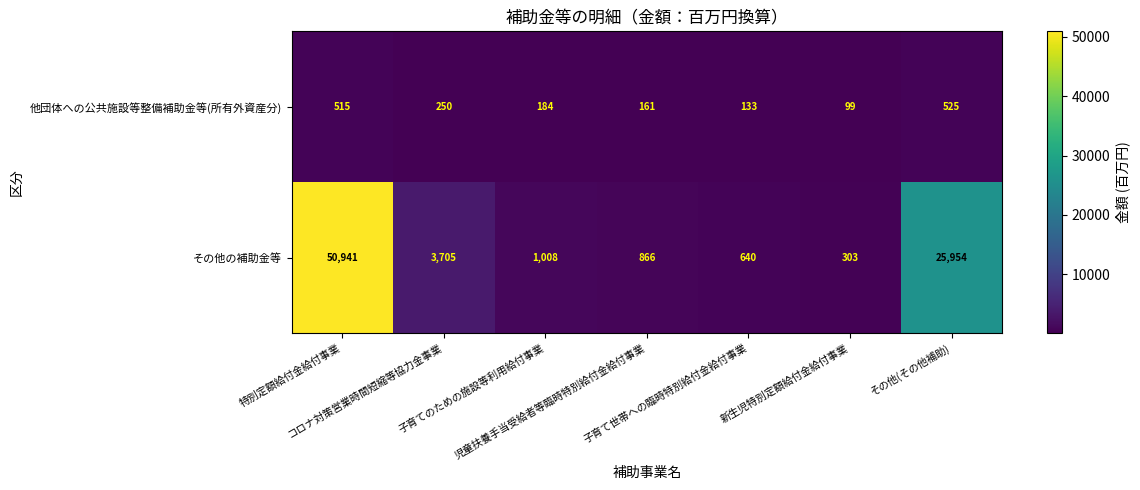

What is the difference between the maximum and minimum values in the 他団体への公共施設等整備補助金等(所有外資産分) series?

426